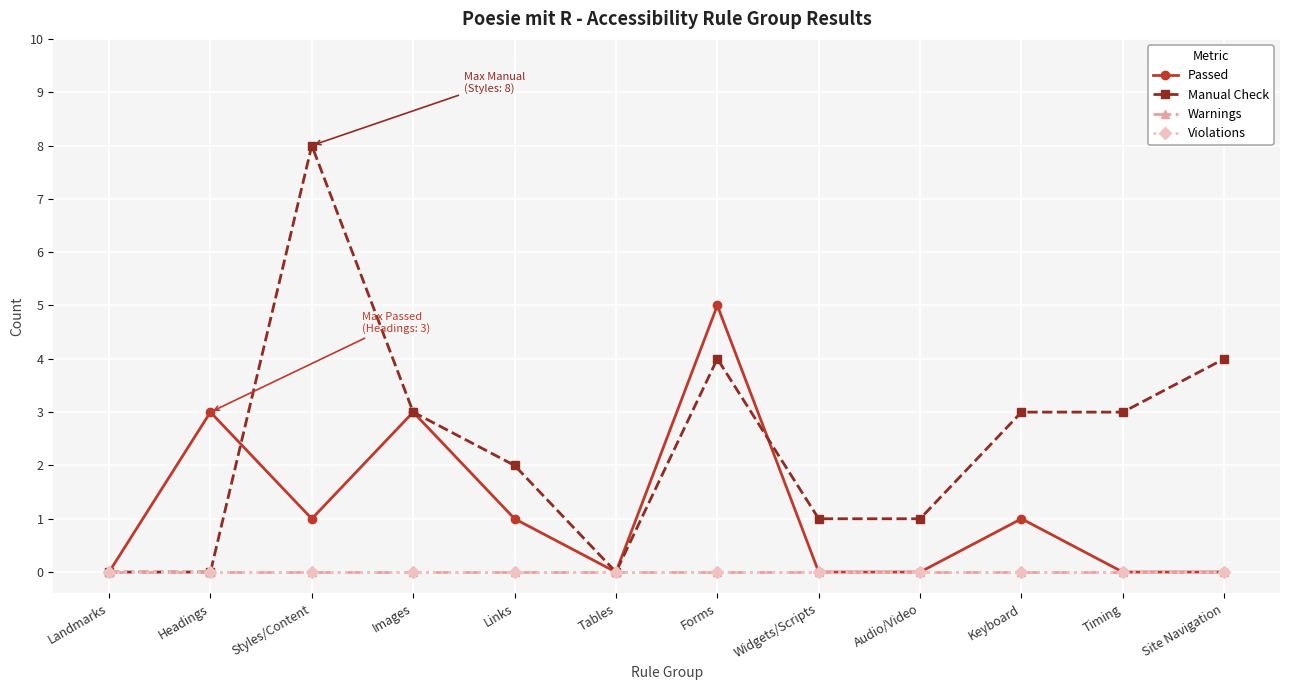

What position from the right is Links?

8